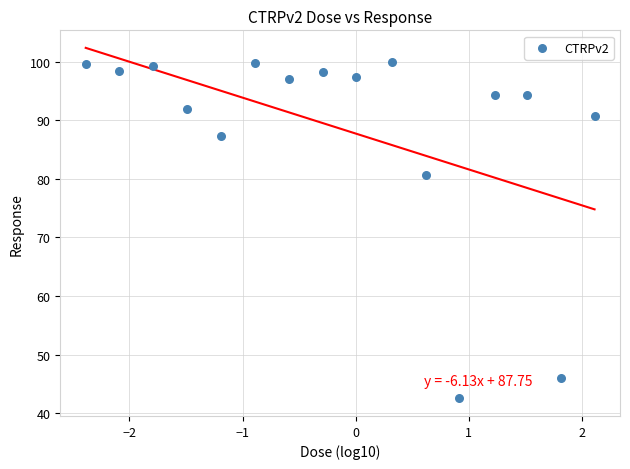

What is the range of Y values (max minus min)?

57.4